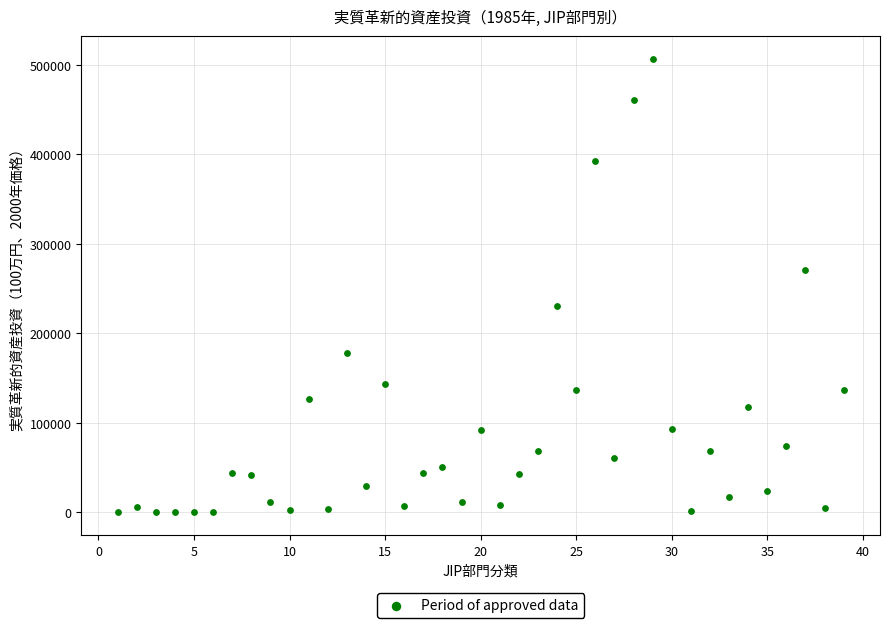

What is the range of Y values (max minus min)?

506720.4